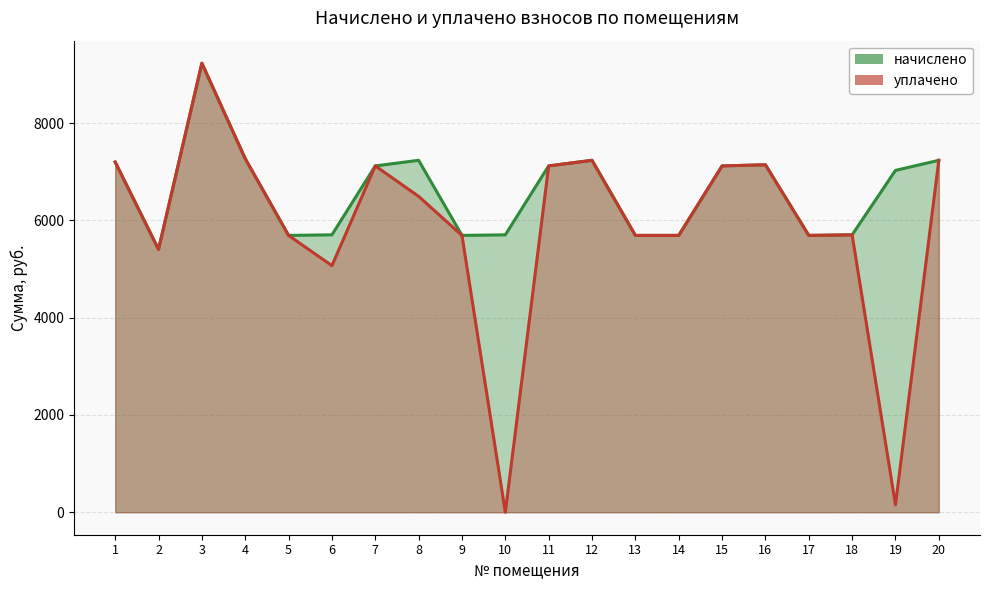

Read the уплачено value at 2.

5402.9